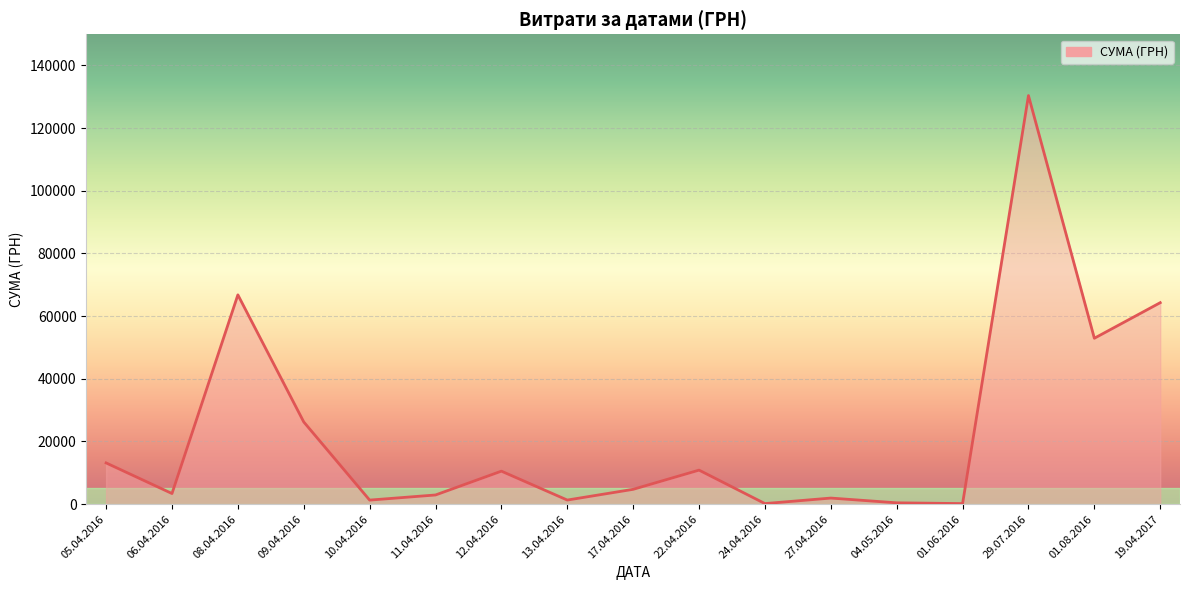

What is the difference between the maximum and minimum values?

130203.7